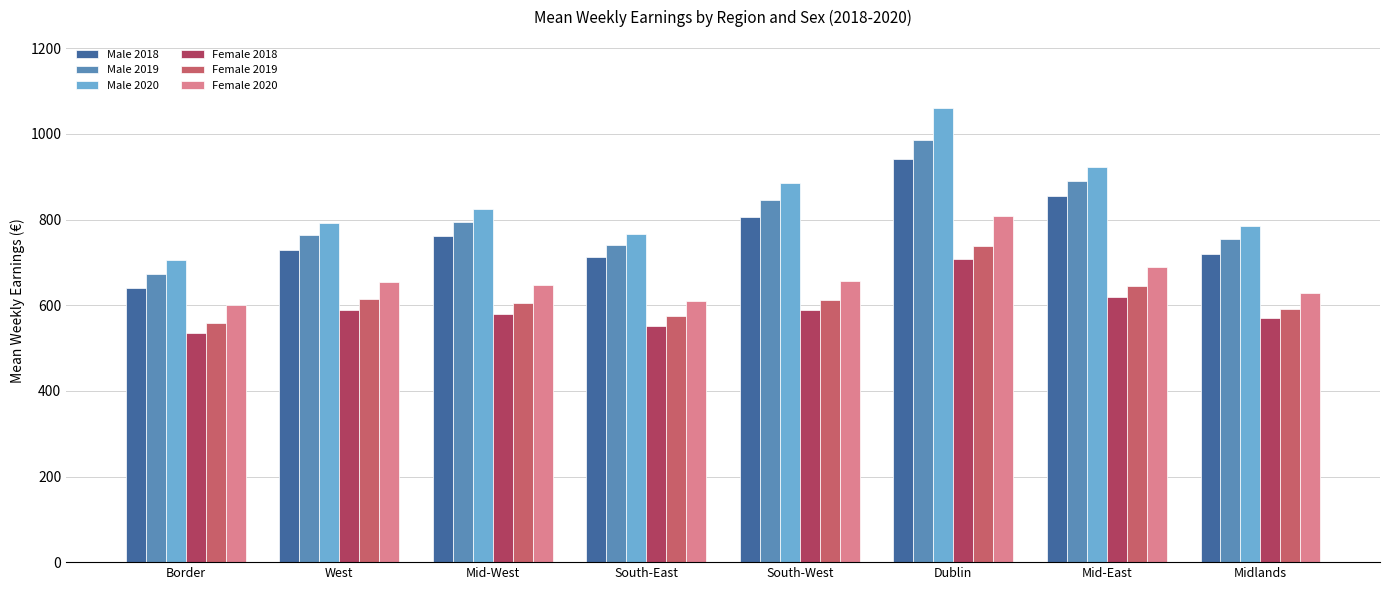

At which category is the sum across all series the highest?

Dublin